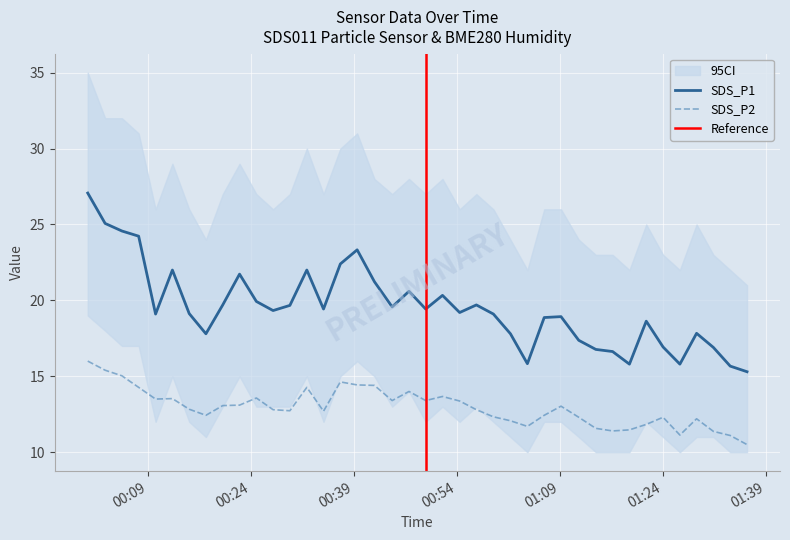

Is this an area chart (filled region under the line)?

No